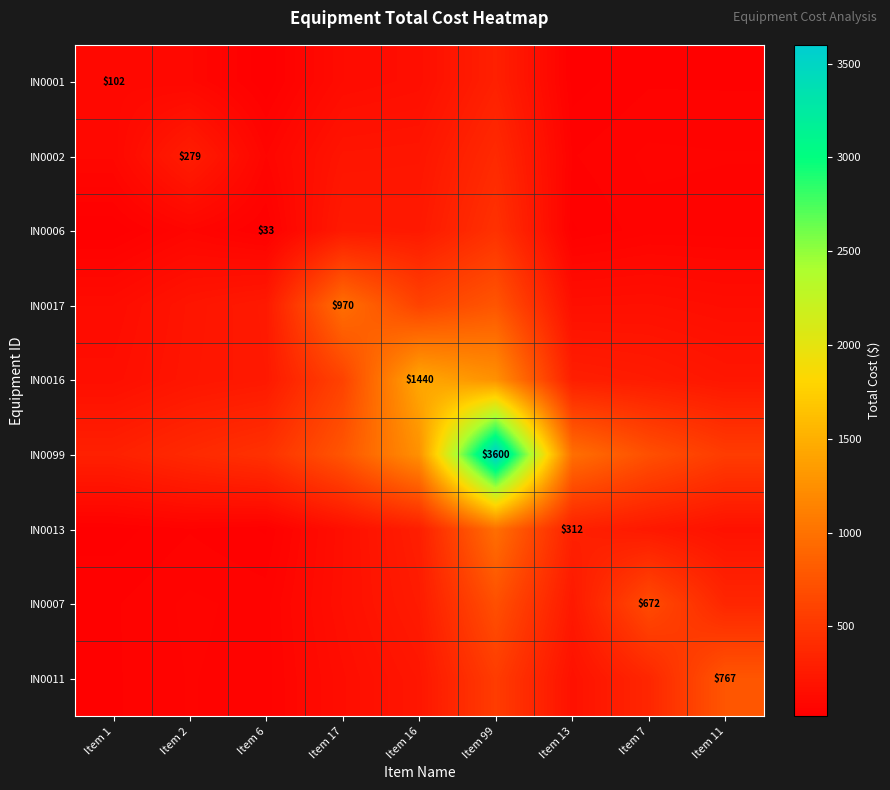

Rank the series by their maximum value, from highest to lowest.

IN0099, IN0016, IN0013, IN0017, IN0011, IN0007, IN0006, IN0002, IN0001